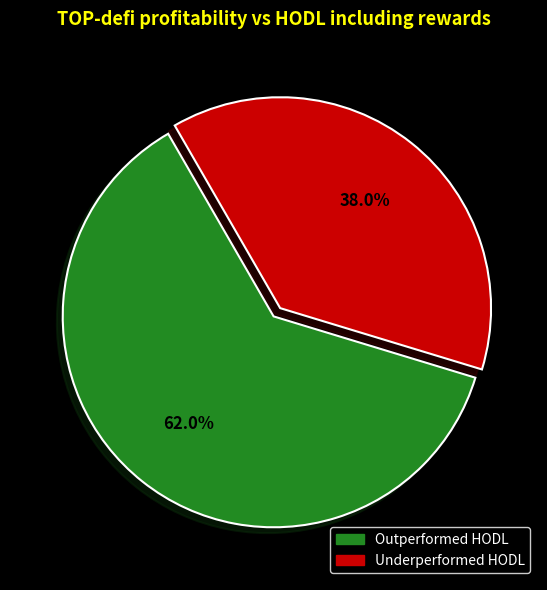

Is there any slice that represents more than half of the pie?

Yes